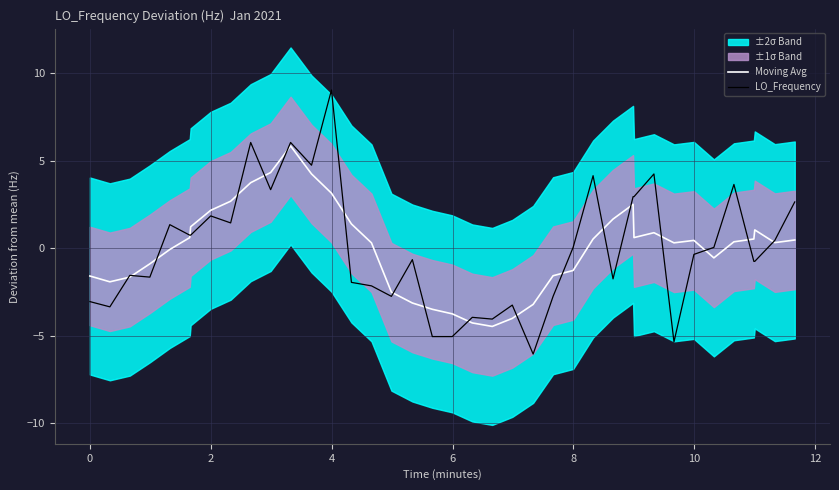

At 12, list the series in order from smallest to largest.

LO_Frequency, Moving Avg